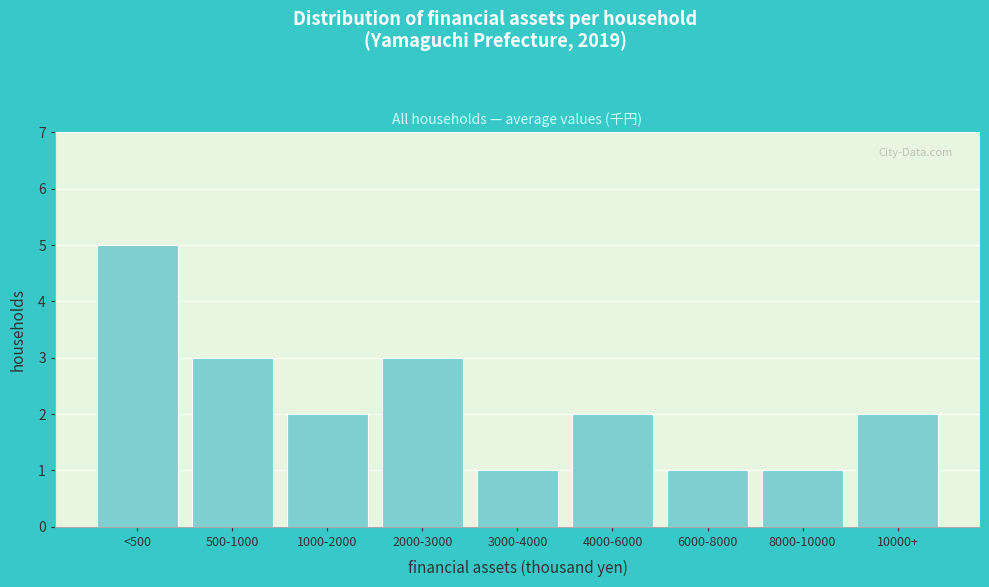

Reading left to right, what are all the values shown in this chart?

<500=5	500-1000=3	1000-2000=2	2000-3000=3	3000-4000=1	4000-6000=2	6000-8000=1	8000-10000=1	10000+=2